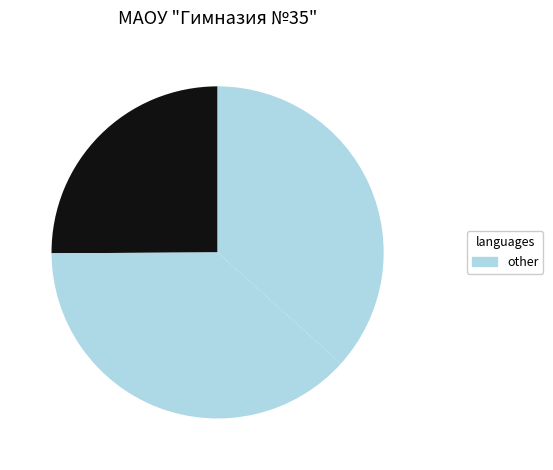

How many segments does this pie chart have?

3